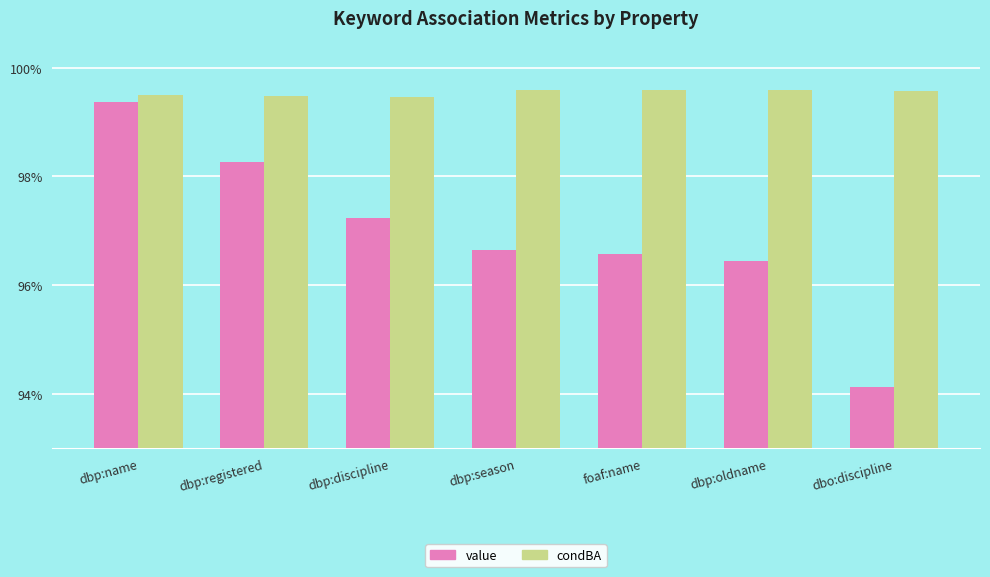

Which series changed the most between foaf:name and dbo:discipline?

value